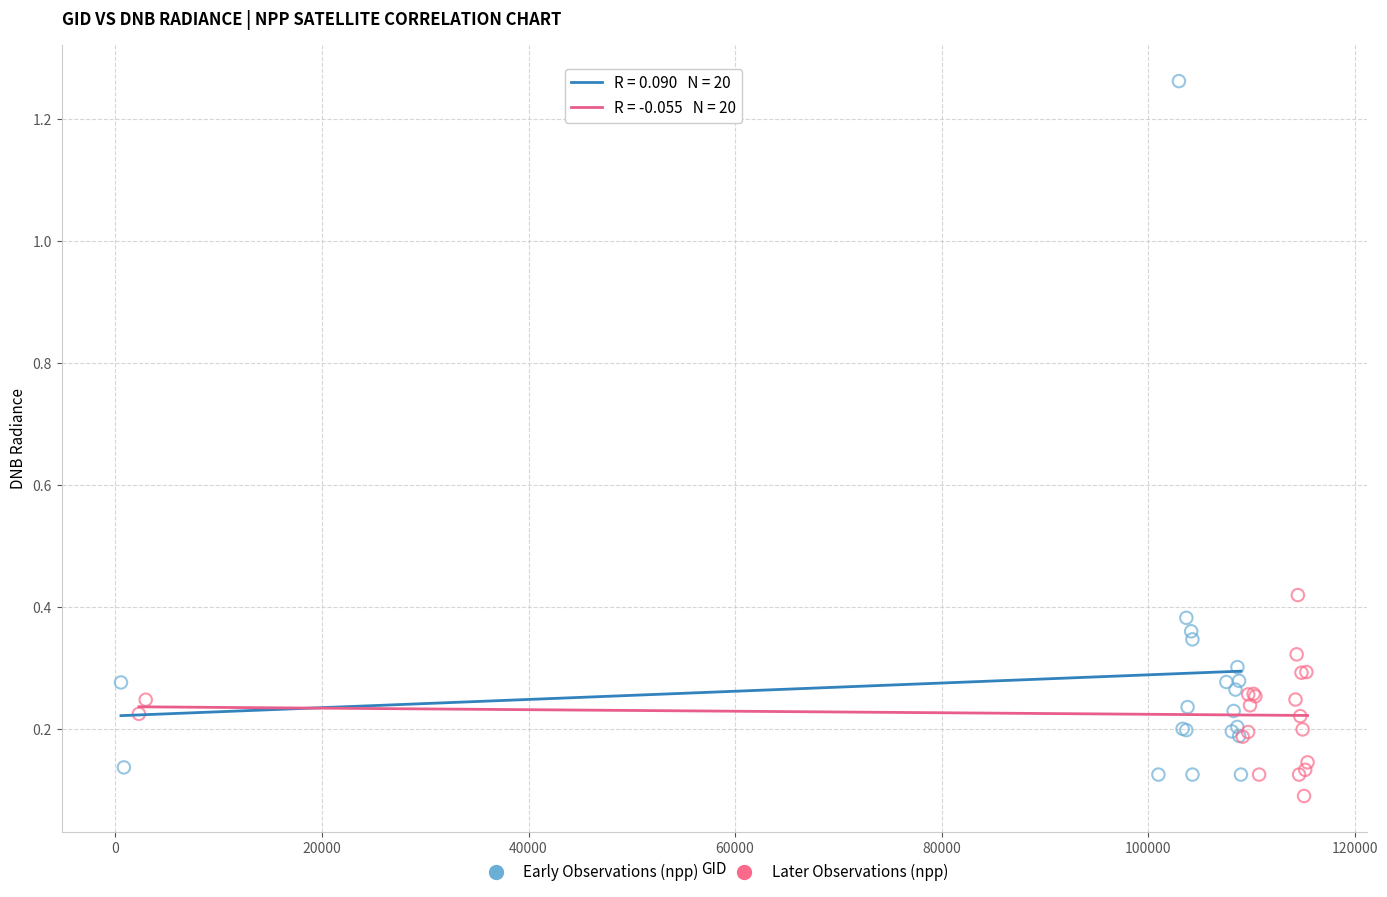

Which series reaches the maximum Y coordinate?

Early Observations (npp)